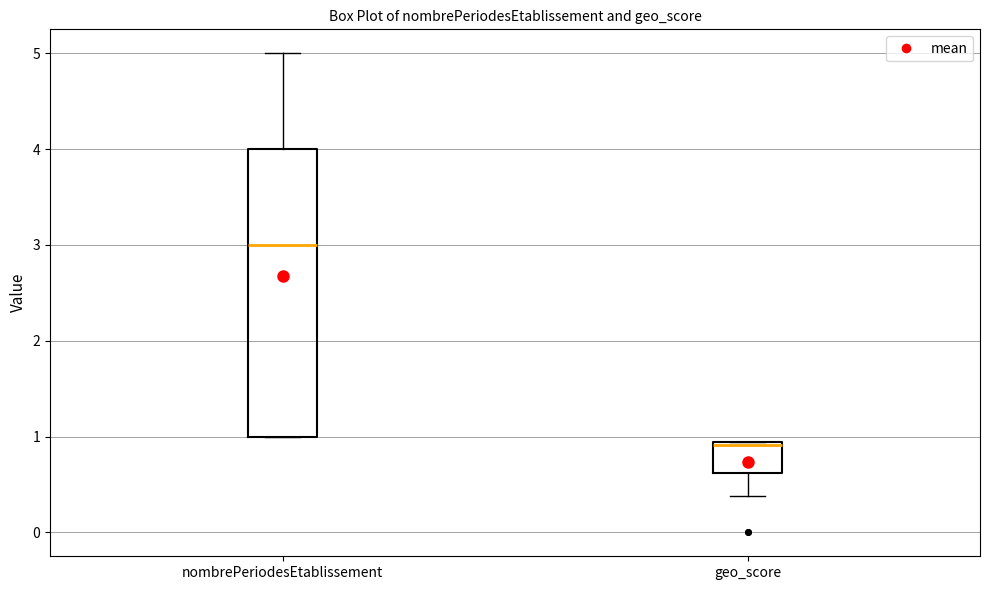

Reading left to right, transcribe this box plot: for each box, give where its median line is, the range the box spans, and where its two whiskers end, as read against the y-axis. The values are not printed on the chart, so give them approximately, as read against the axis.

nombrePeriodesEtablissement: median 3.0, box 1.0 to 4.0, whiskers 1.0 to 5.0
geo_score: median 0.9, box 0.6 to 0.9, whiskers 0.4 to 0.9